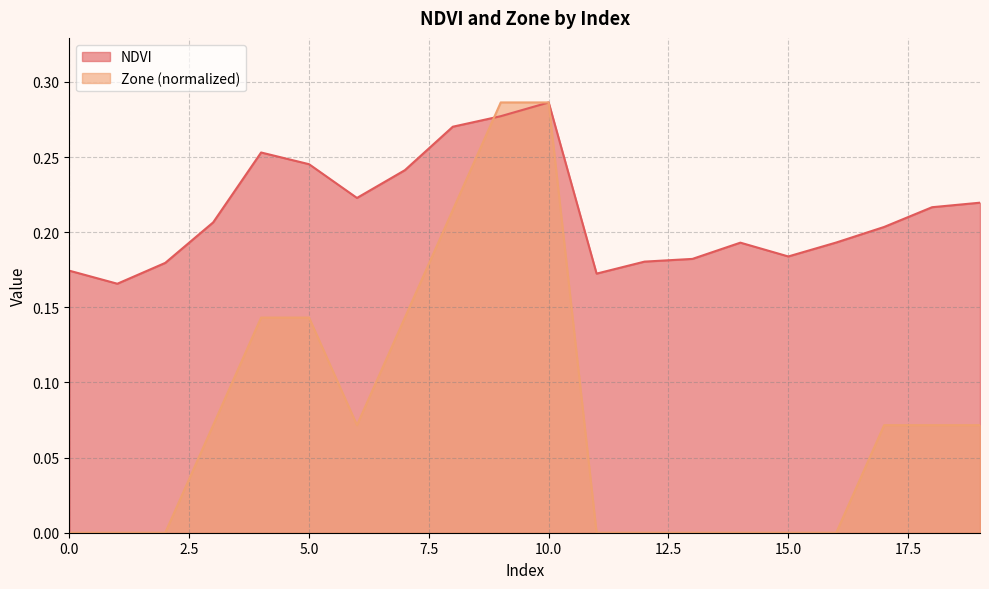

The value of NDVI at 18 is 0.4. True or false?

False